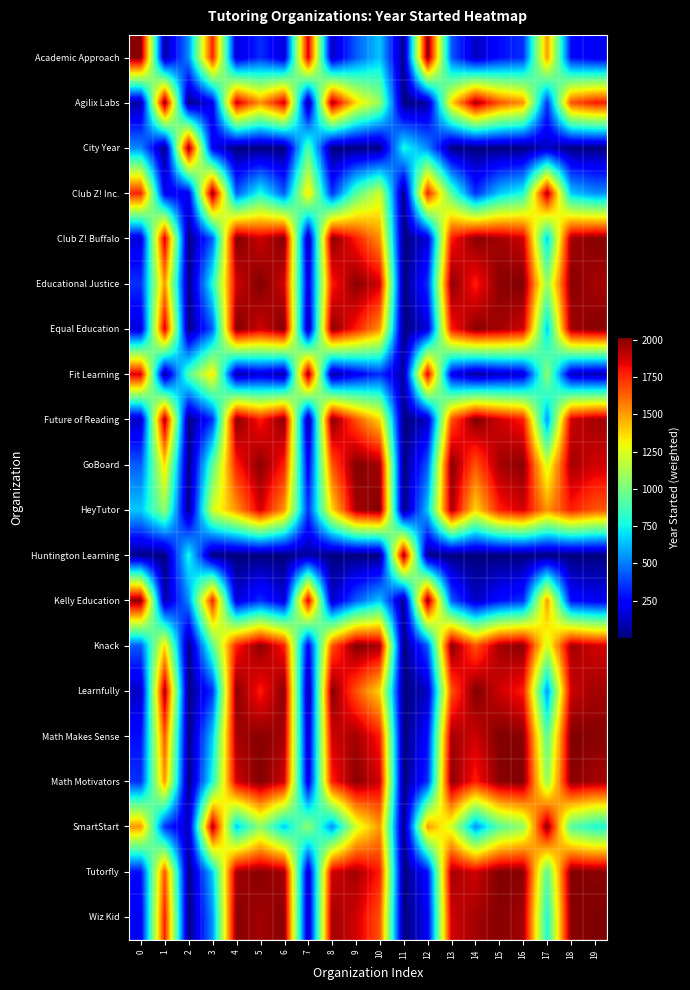

How many distinct data groups are displayed?

20